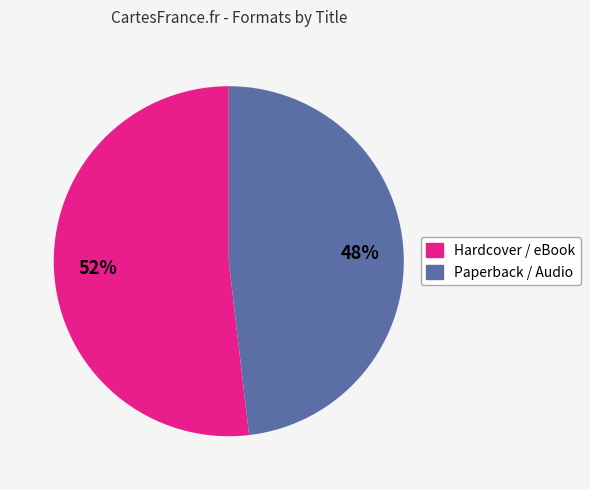

To the nearest percent, what is the average slice percentage?

50%